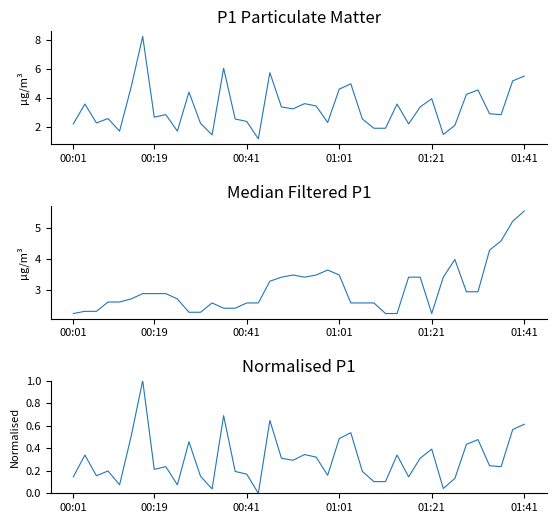

True or false: P1 normalised and P1 median filtered intersect in this chart.

False